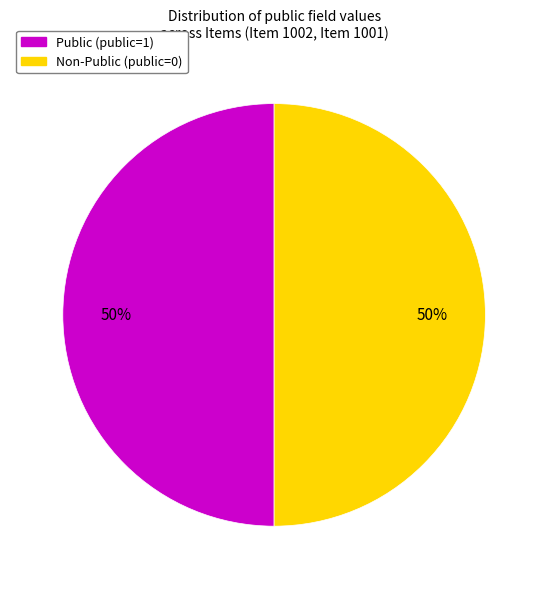

To the nearest percent, what is the average slice percentage?

50%